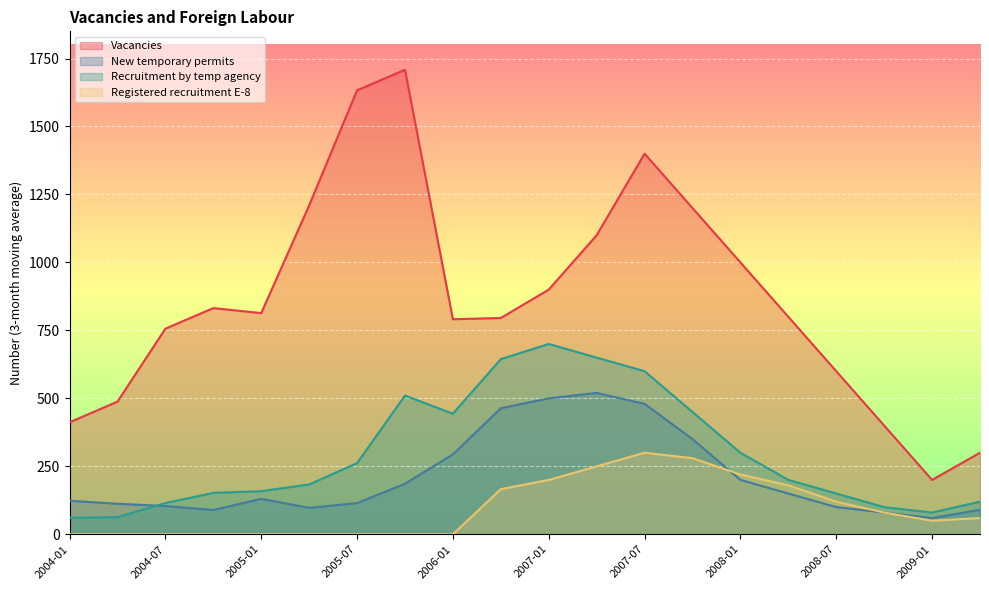

True or false: Registered recruitment E-8 and Recruitment by temp agency intersect in this chart.

False